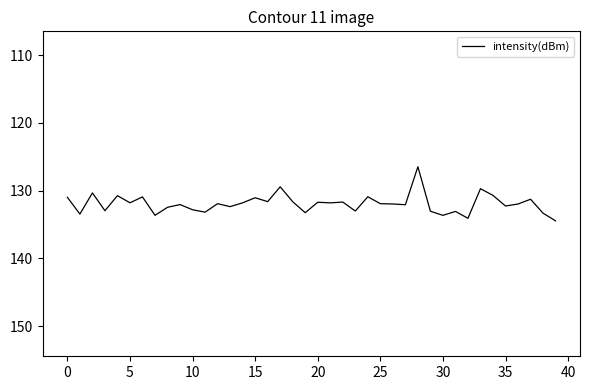

What is the maximum value shown in the chart?

134.5